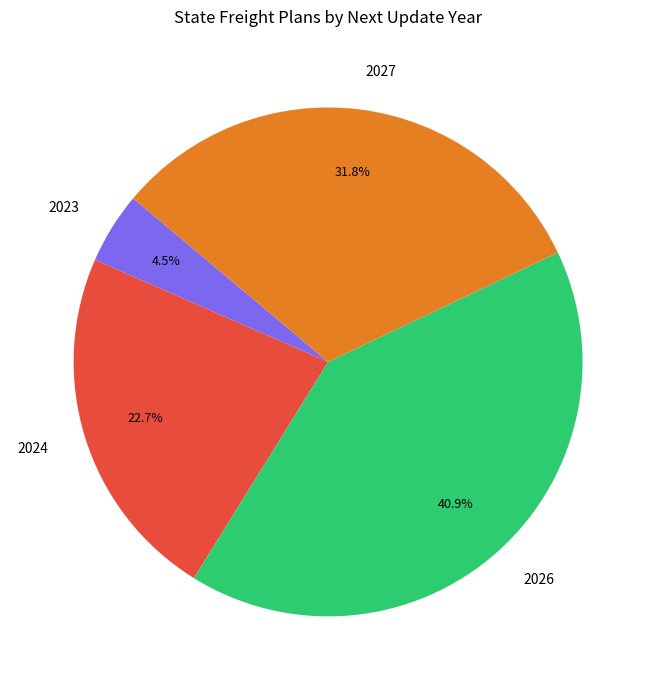

Which has a higher value, 2027 or 2023?

2027